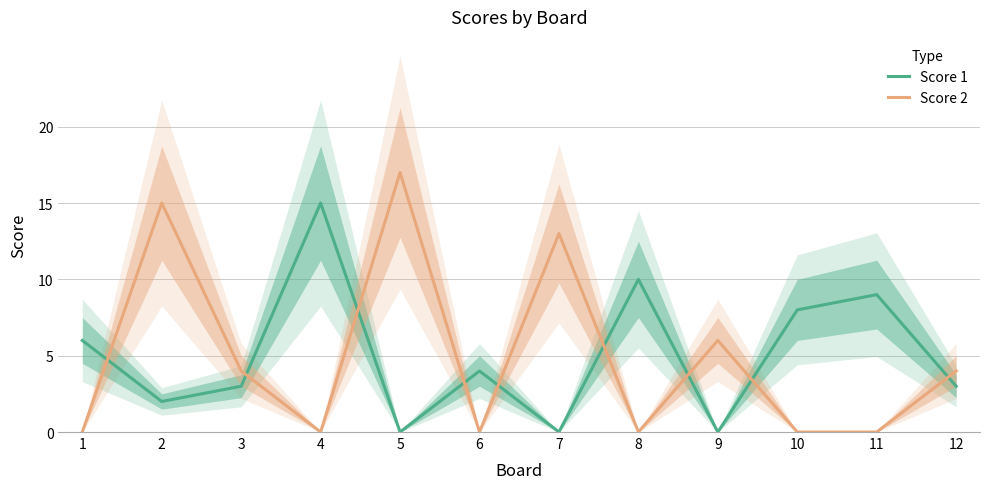

In Score 2, how many points are lower than both neighbors (excluding endpoints)?

3